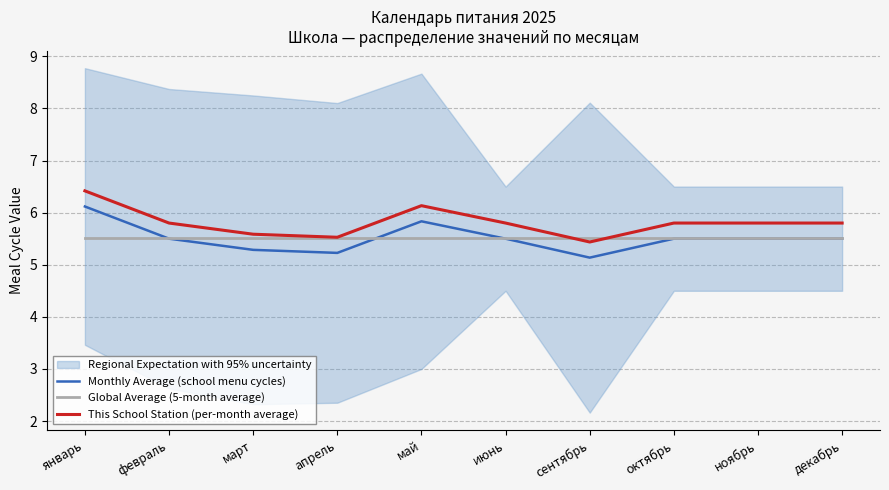

What is the difference between the This School Station (per-month average) values at июнь and январь?

0.6